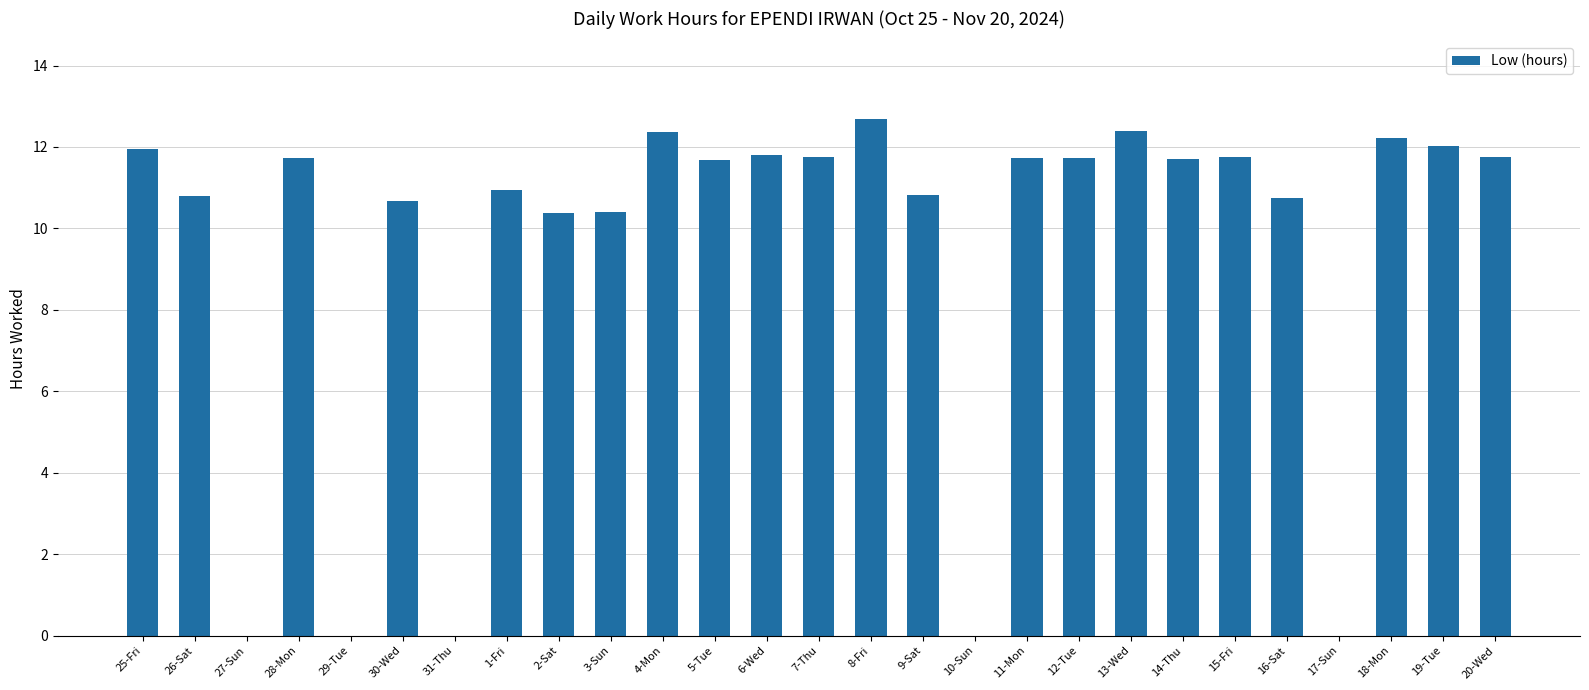

What is the difference between the values at 11-Mon and 29-Tue?

11.7